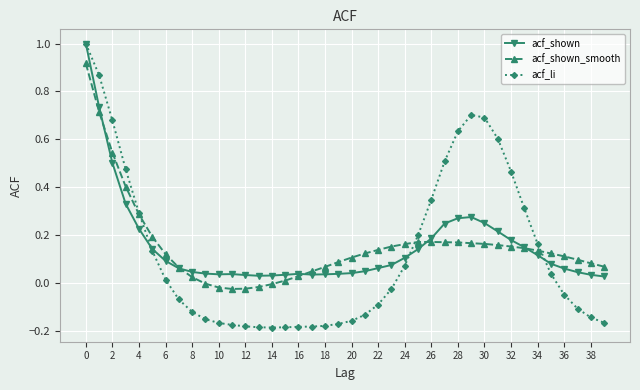

Which series has the widest spread of values?

acf_li